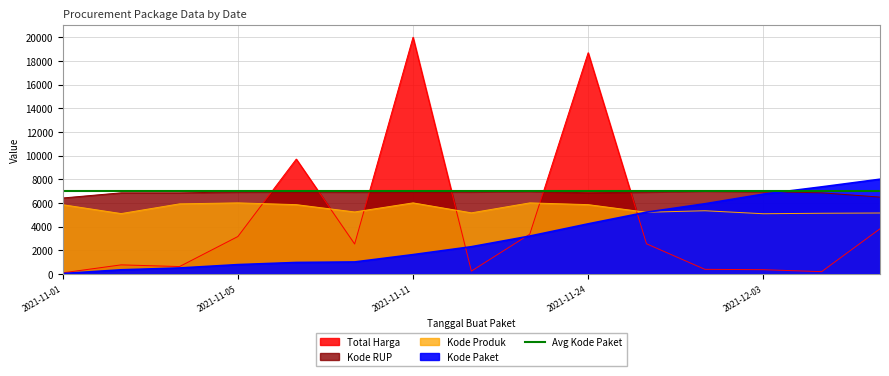

Which series has the largest total across all categories?

Kode RUP